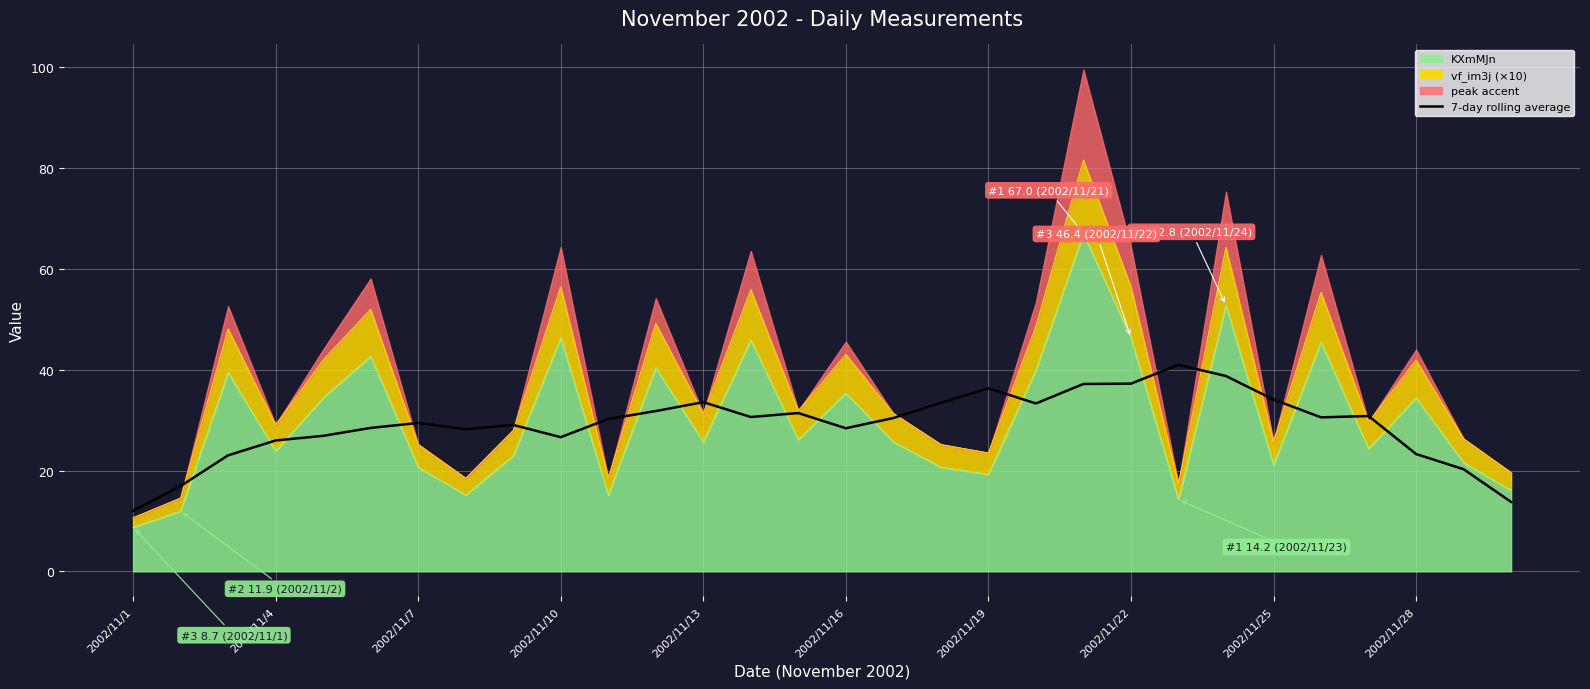

List the labels in order of value, largest first.

22, 23, 21, 20, 18, 24, 12, 17, 19, 11, 14, 26, 13, 25, 16, 10, 2002/11/19, 2002/11/25, 2002/11/16, 15, 2002/11/22, 2002/11/13, 2002/11/28, 2002/11/10, 27, 2002/11/7, 28, 2002/11/4, 29, 2002/11/1